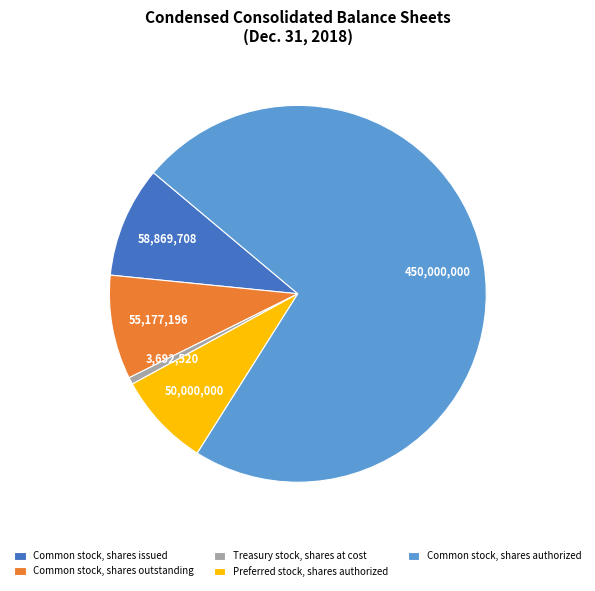

Rank the categories by value from lowest to highest.

Treasury stock, shares at cost, Preferred stock, shares authorized, Common stock, shares outstanding, Common stock, shares issued, Common stock, shares authorized